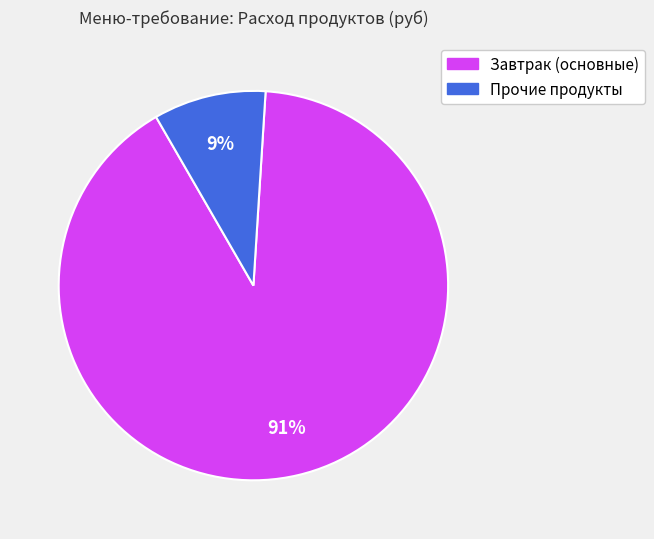

Is there any slice that represents more than half of the pie?

Yes